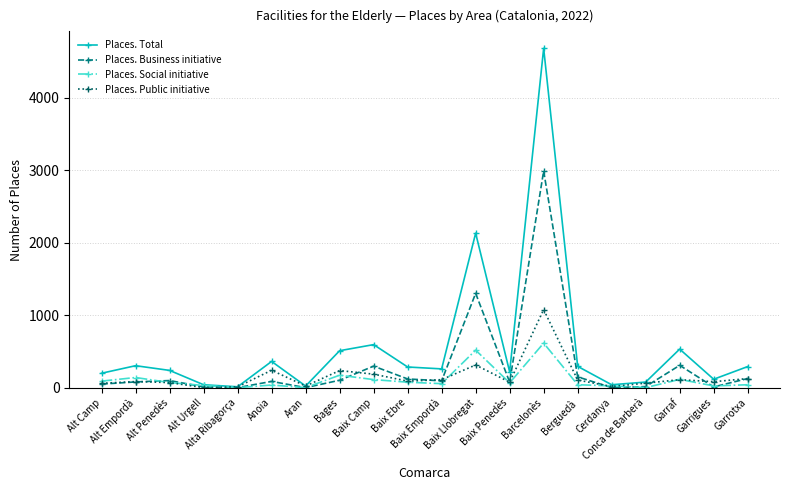

What is the average value of the Places. Business initiative series?

296